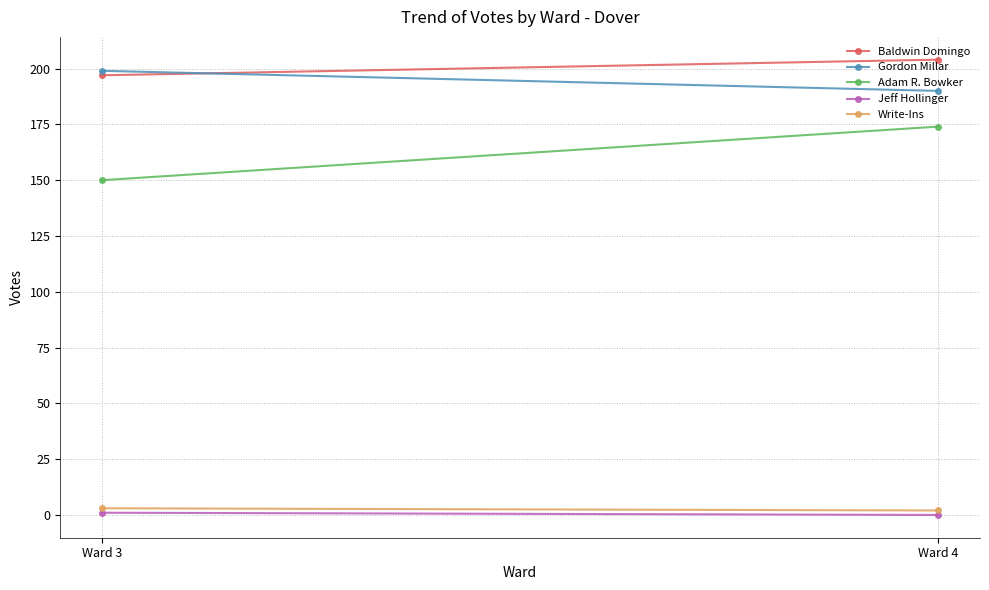

What is the sum of all Adam R. Bowker values?

324